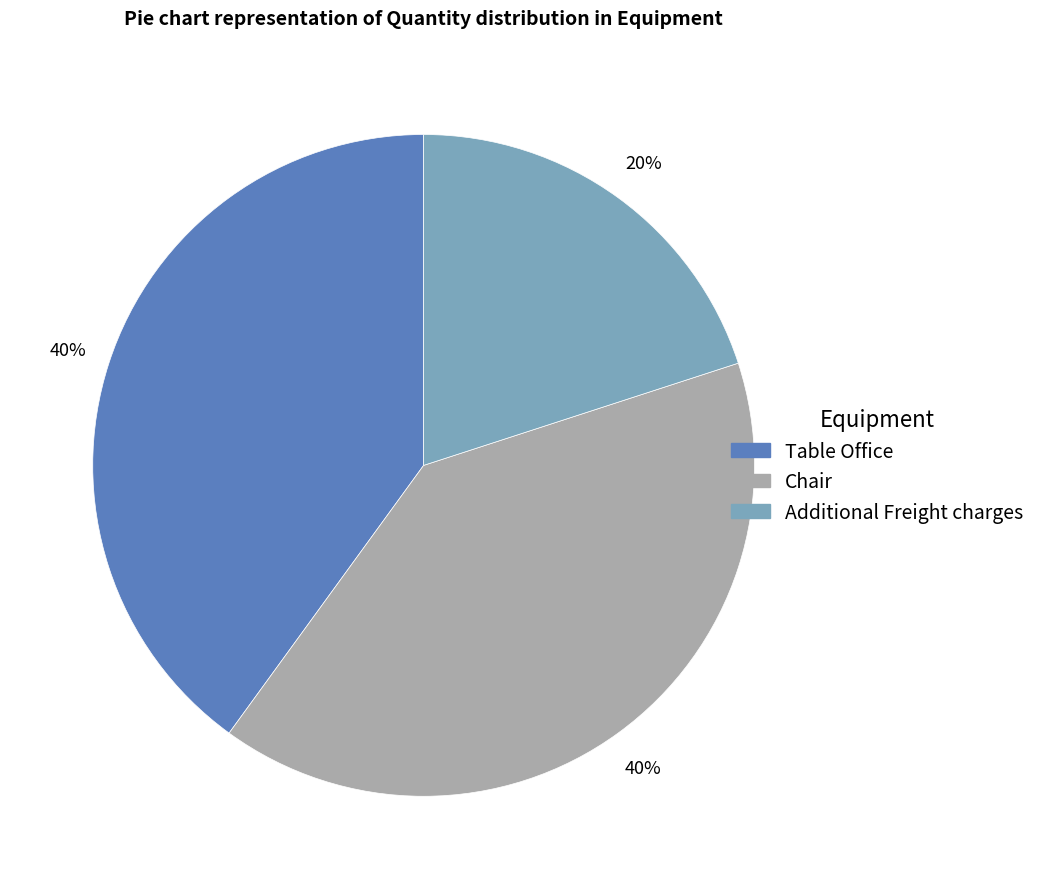

To the nearest percent, what portion does Table Office represent?

40%